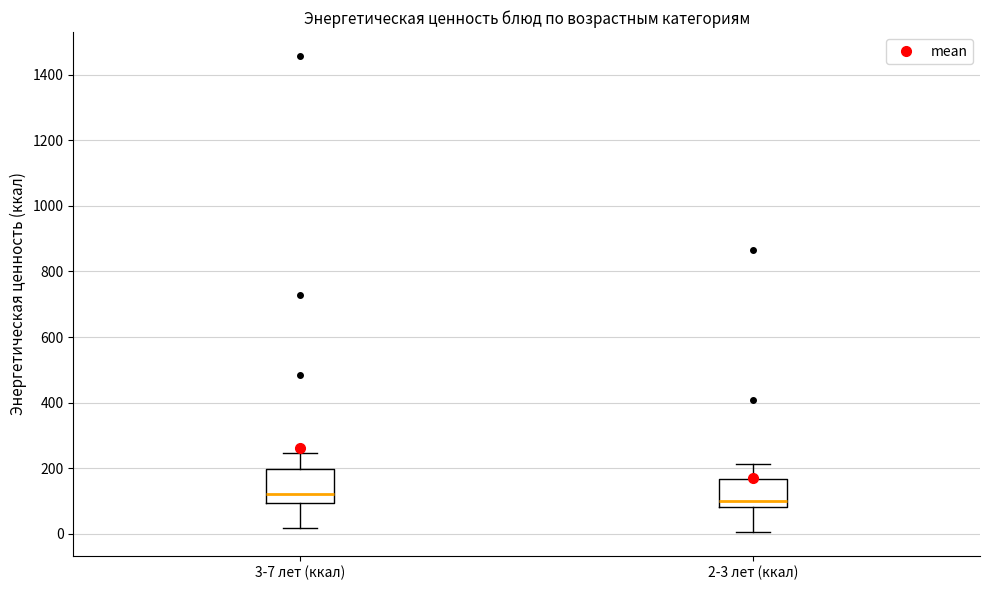

Reading left to right, transcribe this box plot: for each box, give where its median line is, the range the box spans, and where its two whiskers end, as read against the y-axis. The values are not printed on the chart, so give them approximately, as read against the axis.

3-7 лет (ккал): median 120, box 100 to 200, whiskers 20 to 240
2-3 лет (ккал): median 100, box 80 to 160, whiskers 0 to 220